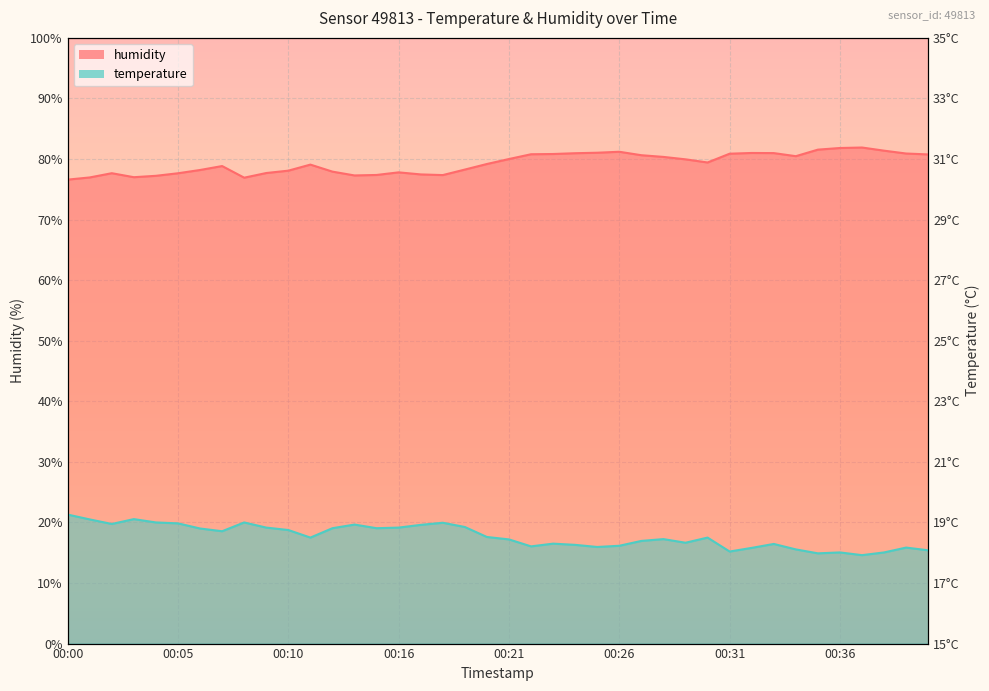

At how many categories does at least one series exceed 33?

40